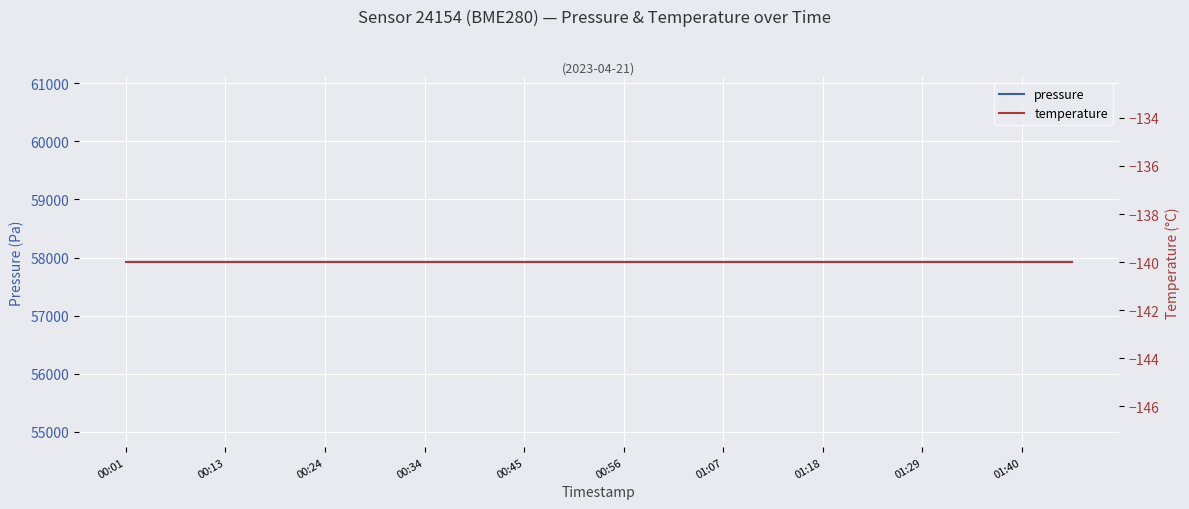

Rank the series by their maximum value, from highest to lowest.

pressure, temperature